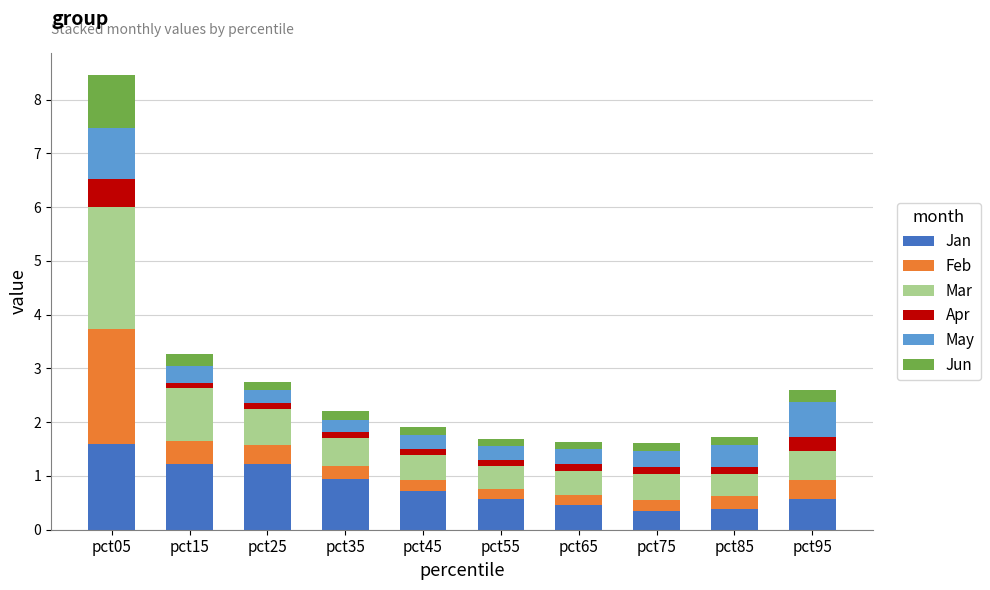

What is the total value across all series at pct65?

1.6